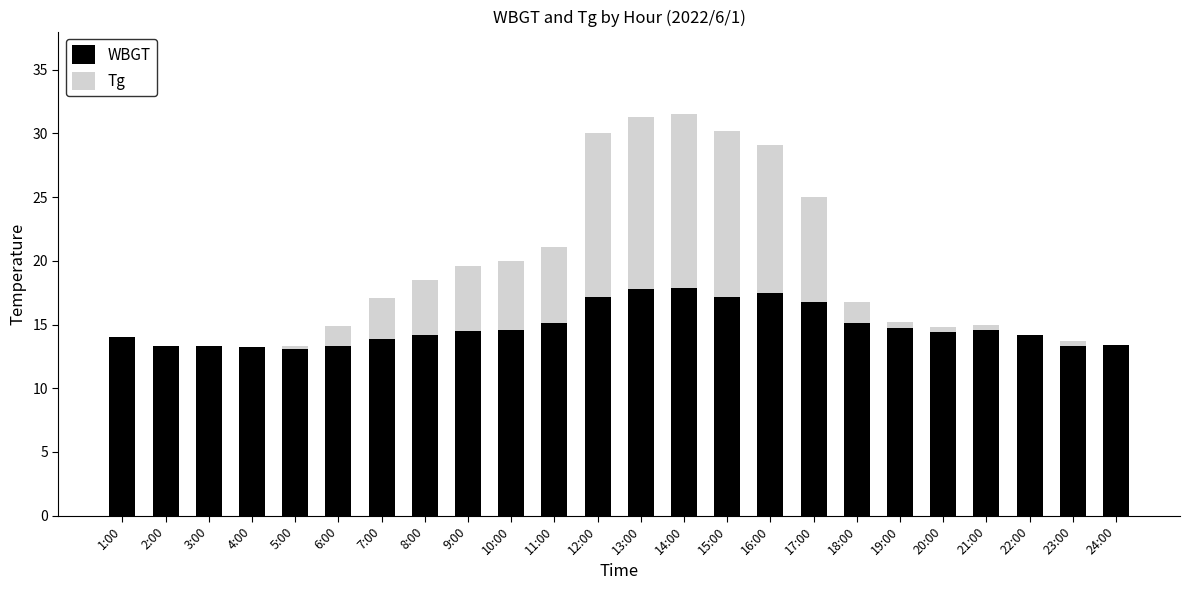

What is the sum of the WBGT values at 13:00 and 11:00?

32.9